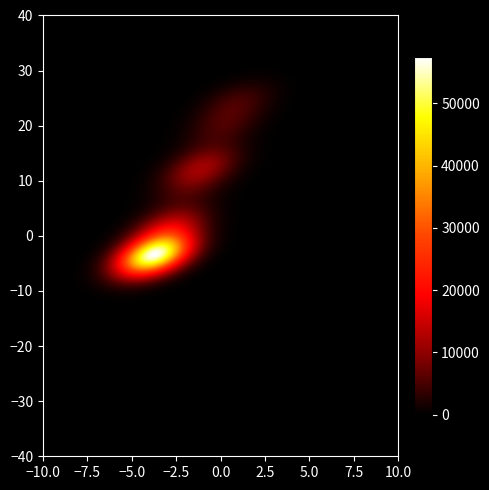

What is the approximate value at 16?

3042.3